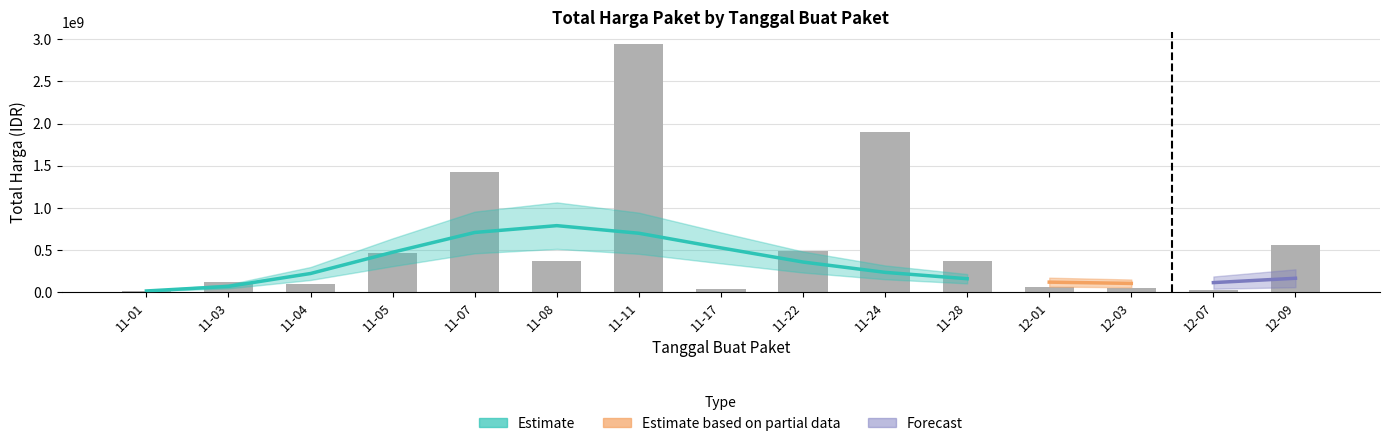

Rank the categories by value from lowest to highest.

11-01, 12-07, 11-17, 12-03, 12-01, 11-04, 11-03, 11-08, 11-28, 11-05, 11-22, 12-09, 11-07, 11-24, 11-11